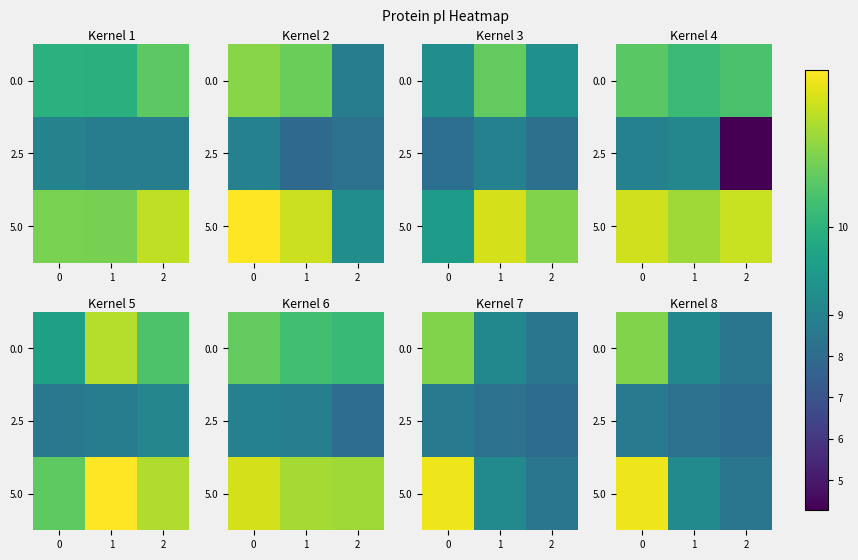

What is the approximate value of 5.0 at 2?

8.5